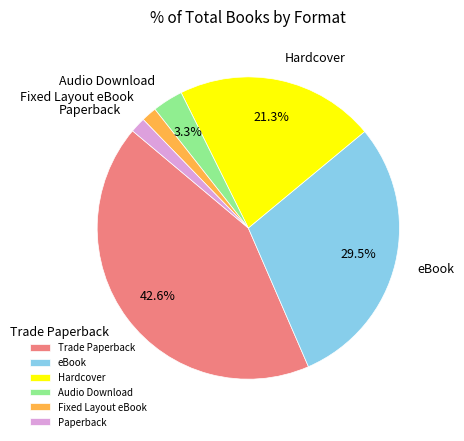

Which category has the biggest portion of the pie?

Trade Paperback